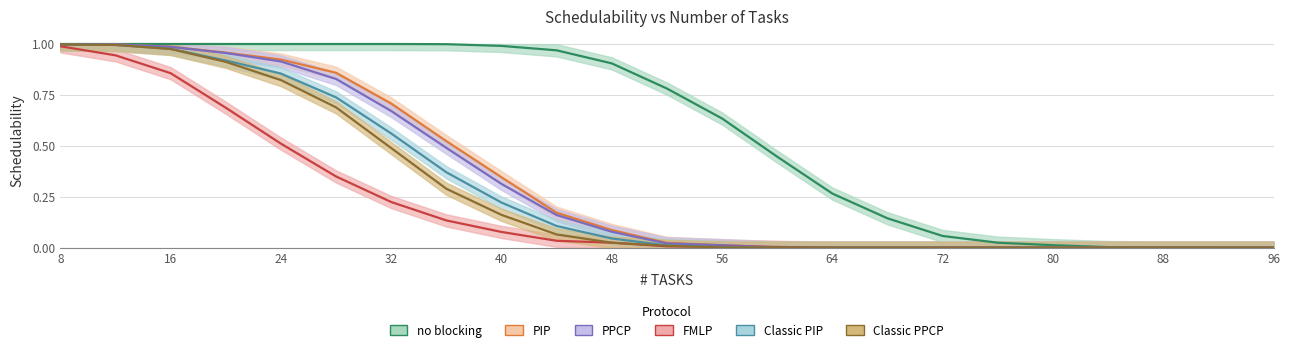

True or false: Classic PPCP has a value of -0.5 at 21.

False